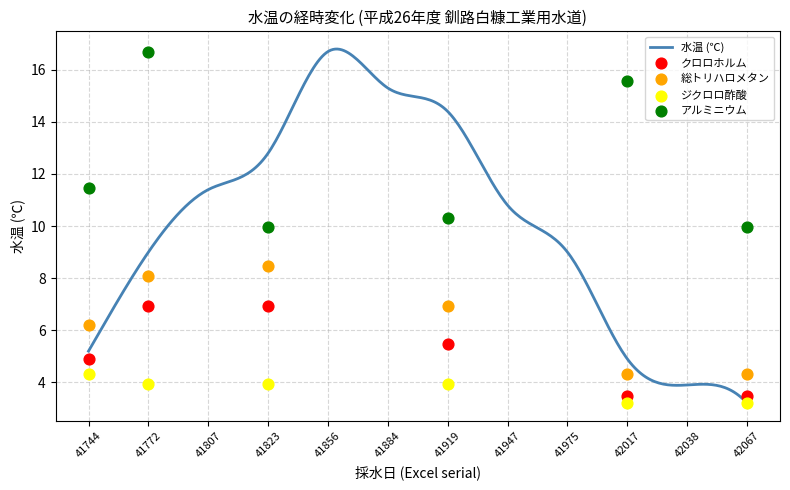

What is the change in value from 41823 to 41947?

-2.0